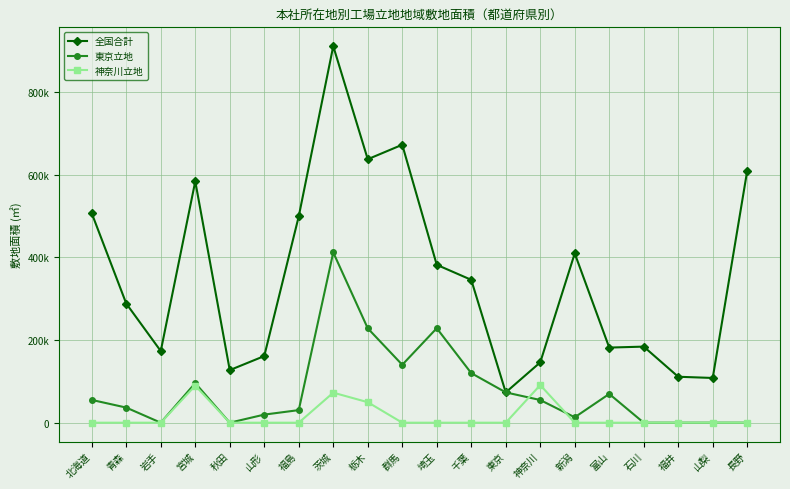

Does the chart have visible grid lines?

Yes